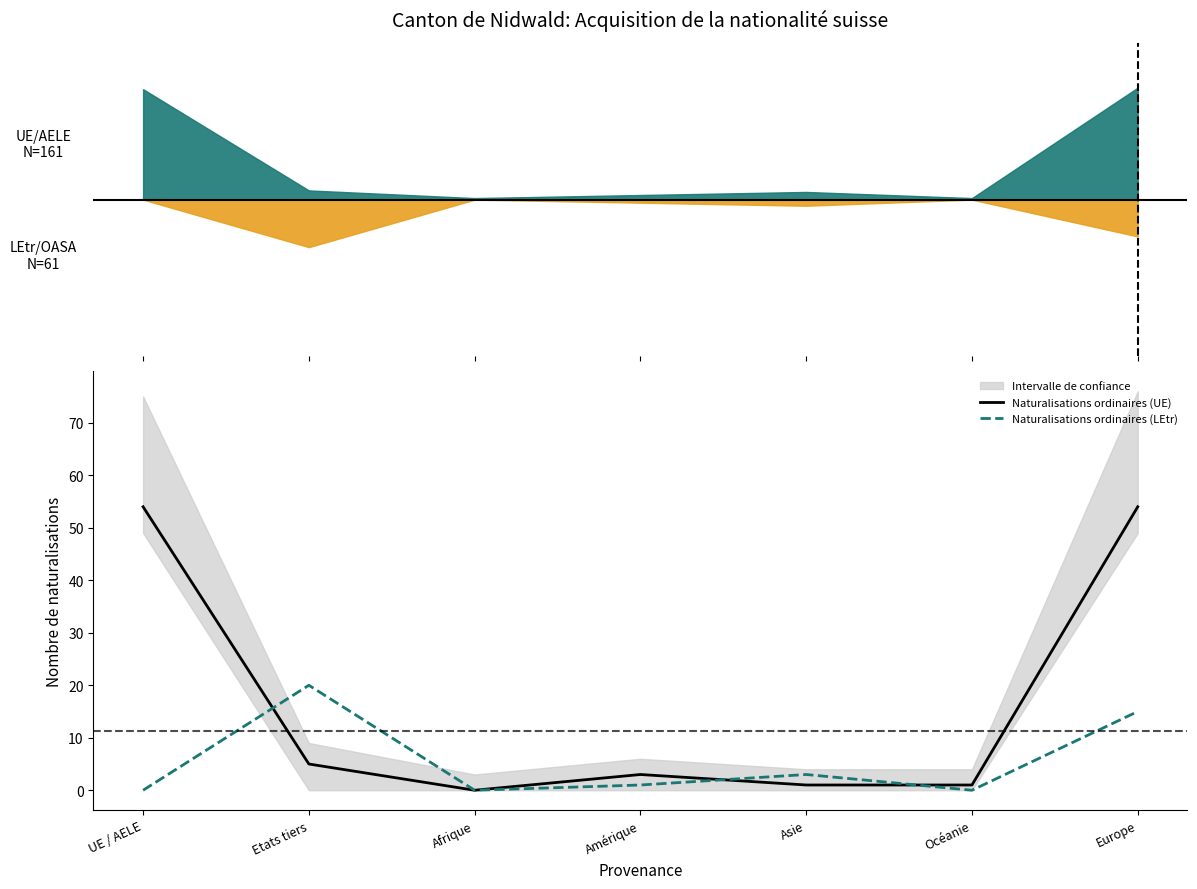

True or false: Naturalisations ordinaires (LEtr) has more than 0 interior local peaks.

True